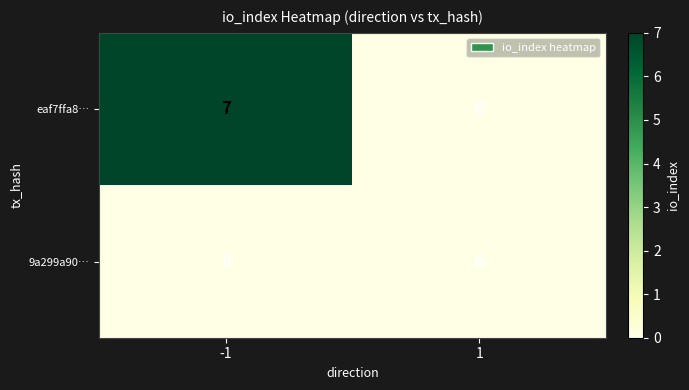

The 9a299a90… series shows 0 at 1. True or false?

True